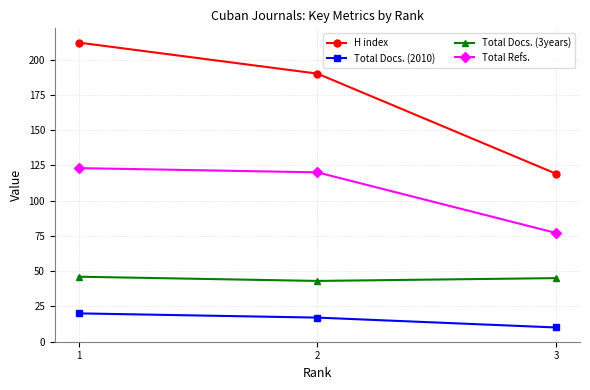

At which category is the sum across all series the highest?

1